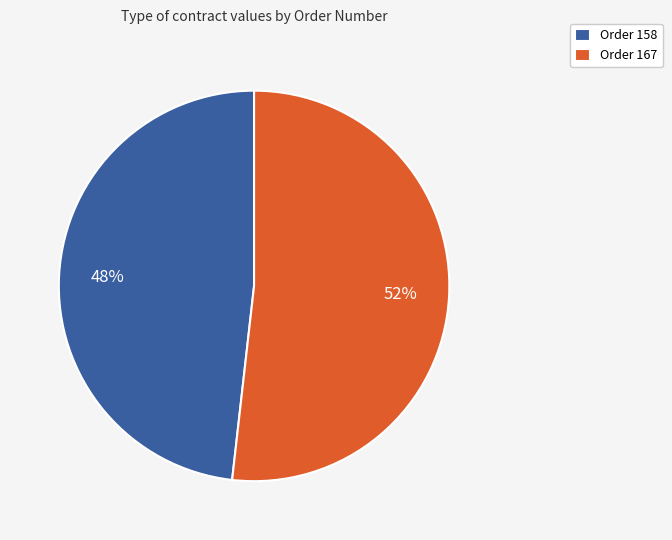

Rank the categories by value from lowest to highest.

Order 158, Order 167